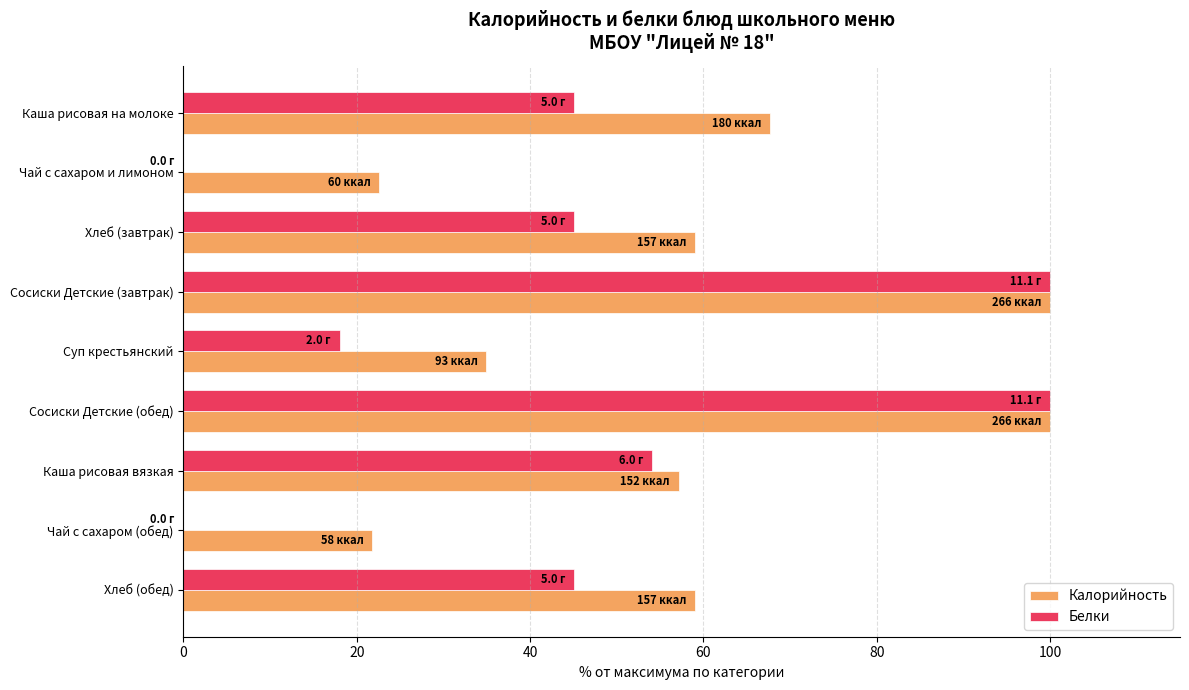

How many data points in Калорийность are above 59?

5